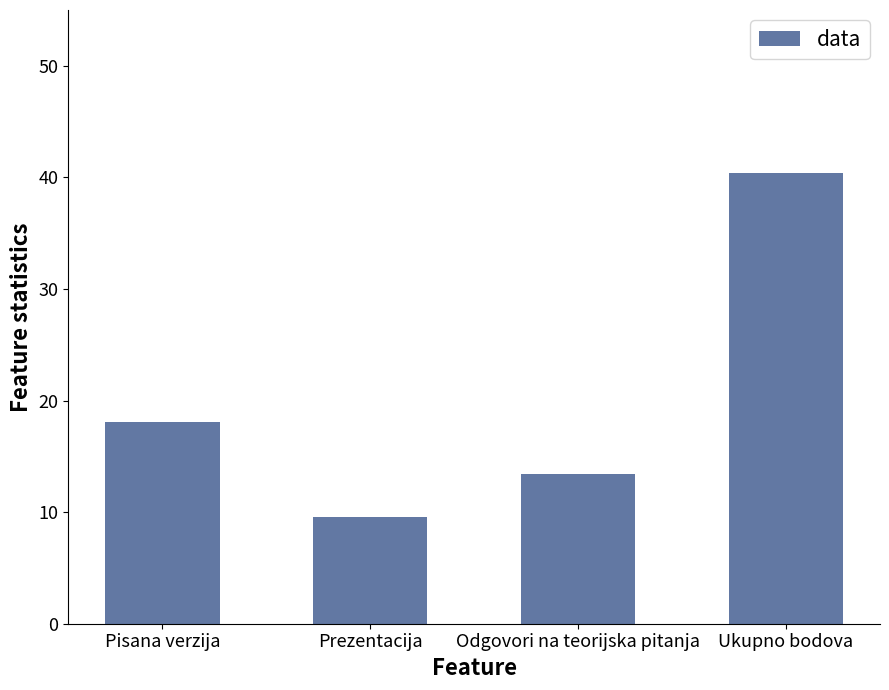

List the labels in order of value, smallest first.

Prezentacija, Odgovori na teorijska pitanja, Pisana verzija, Ukupno bodova